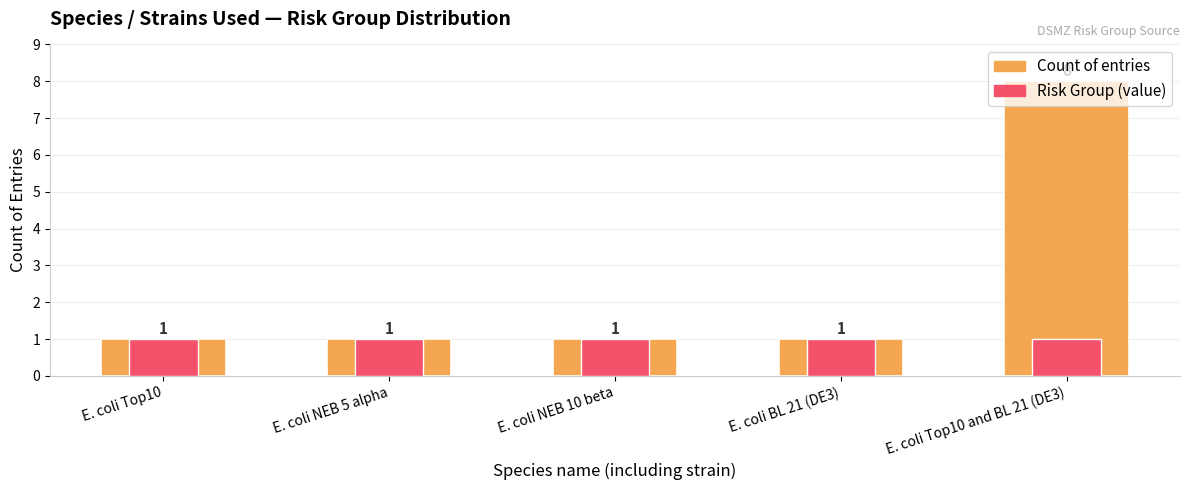

Rank the series by their maximum value, from lowest to highest.

Risk Group, Count of entries